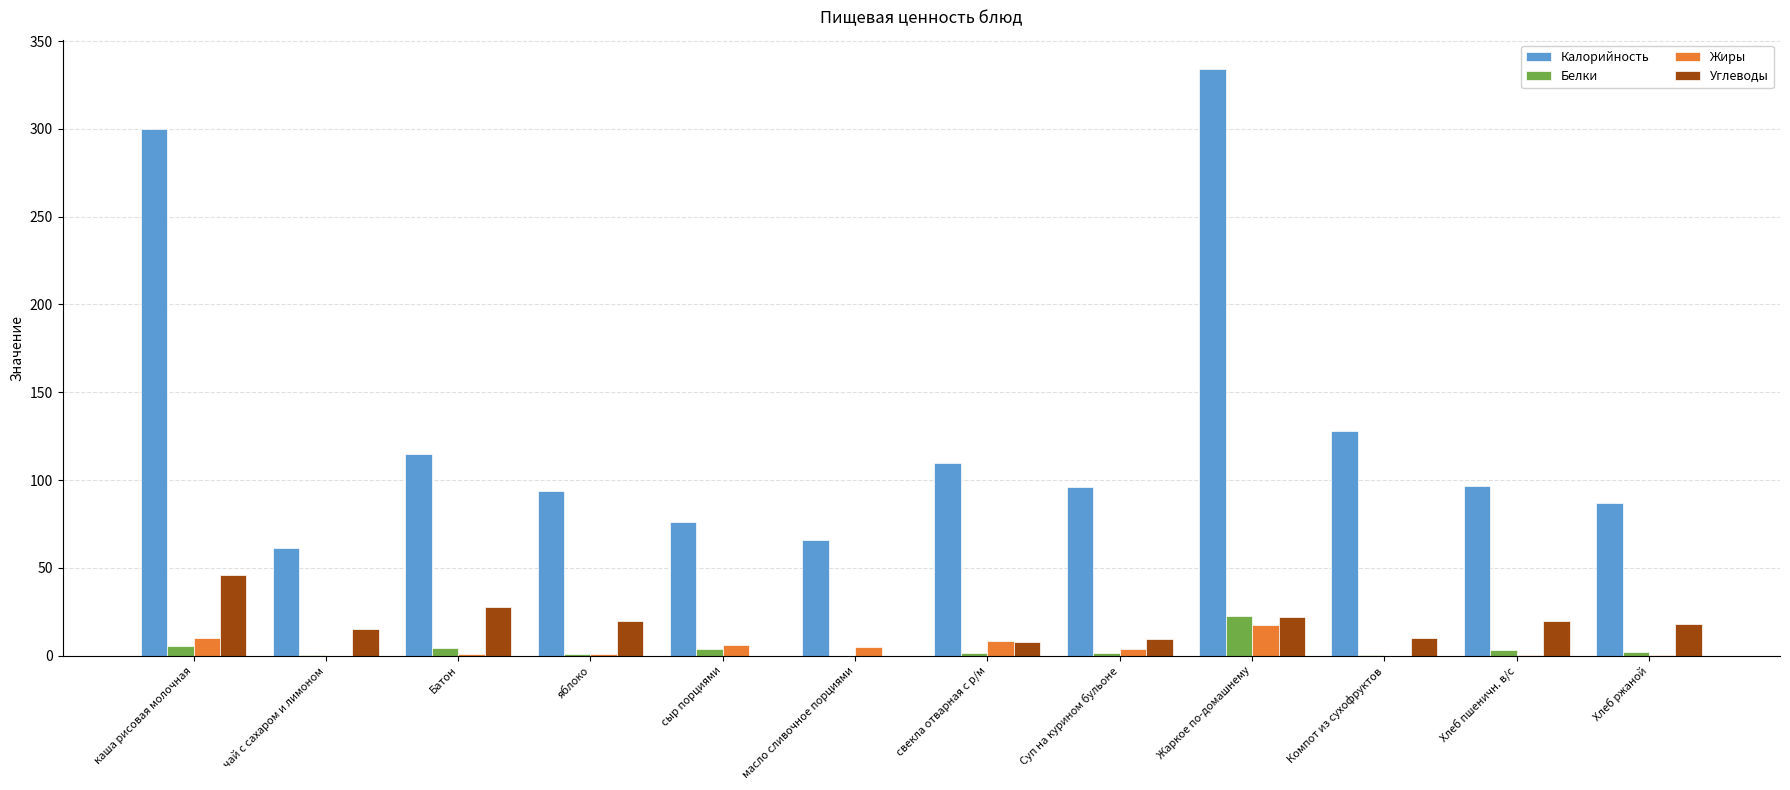

How many groups of bars are there?

12